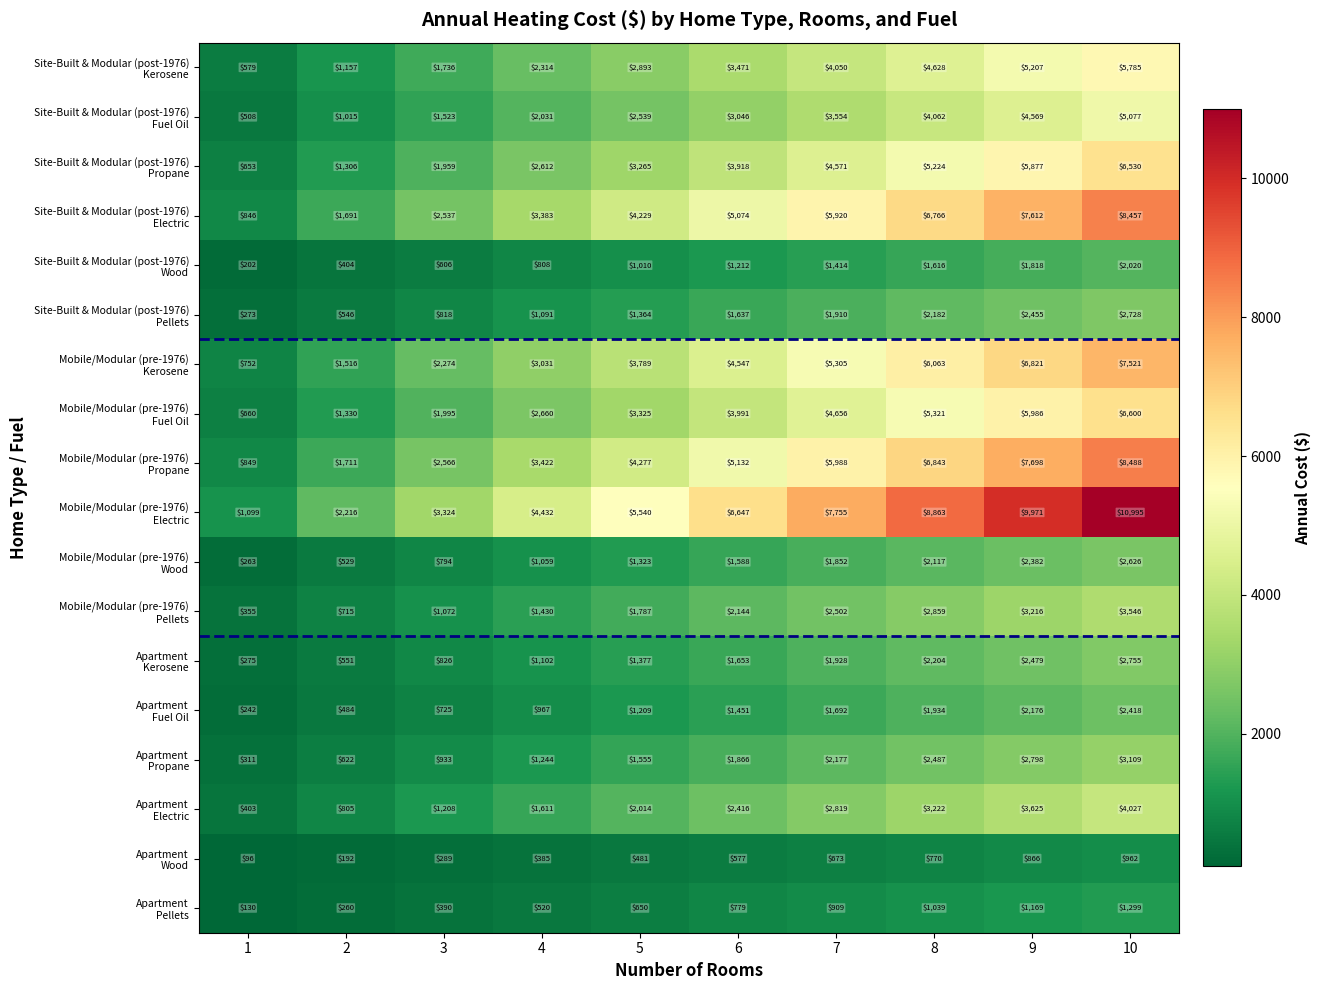

What is the maximum value shown in the chart?

10995